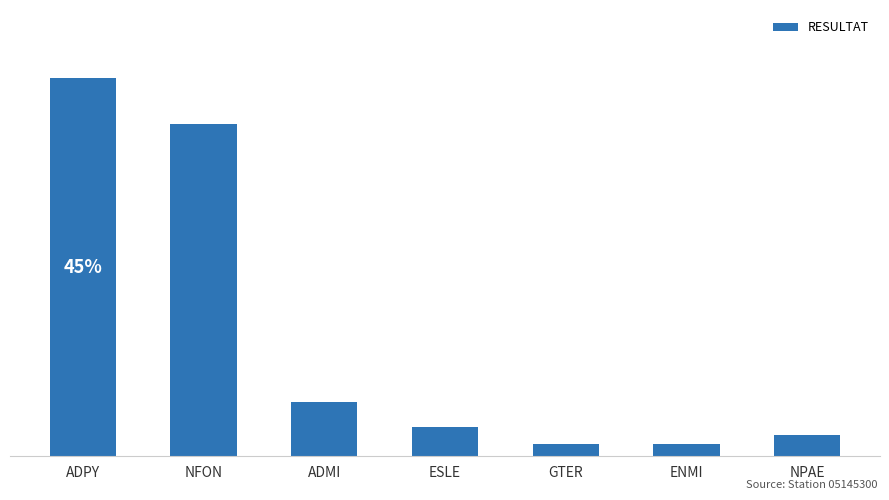

What is the ratio of the value at ADPY to the value at ADMI?

6.9